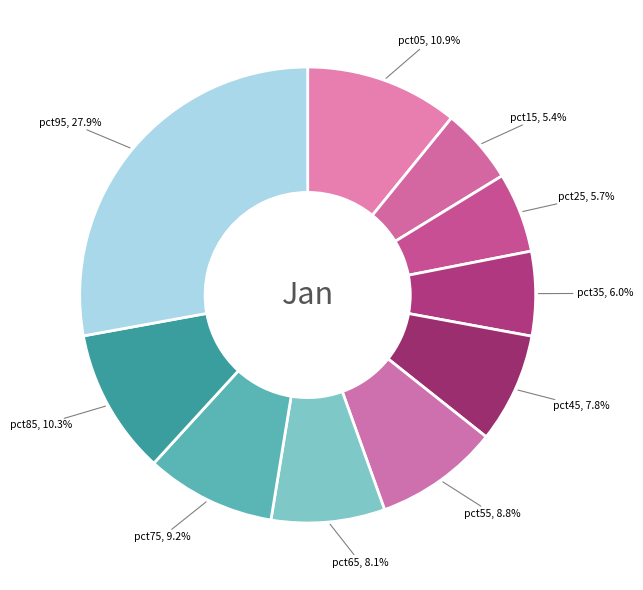

To the nearest percent, what percentage of the pie is pct05?

11%